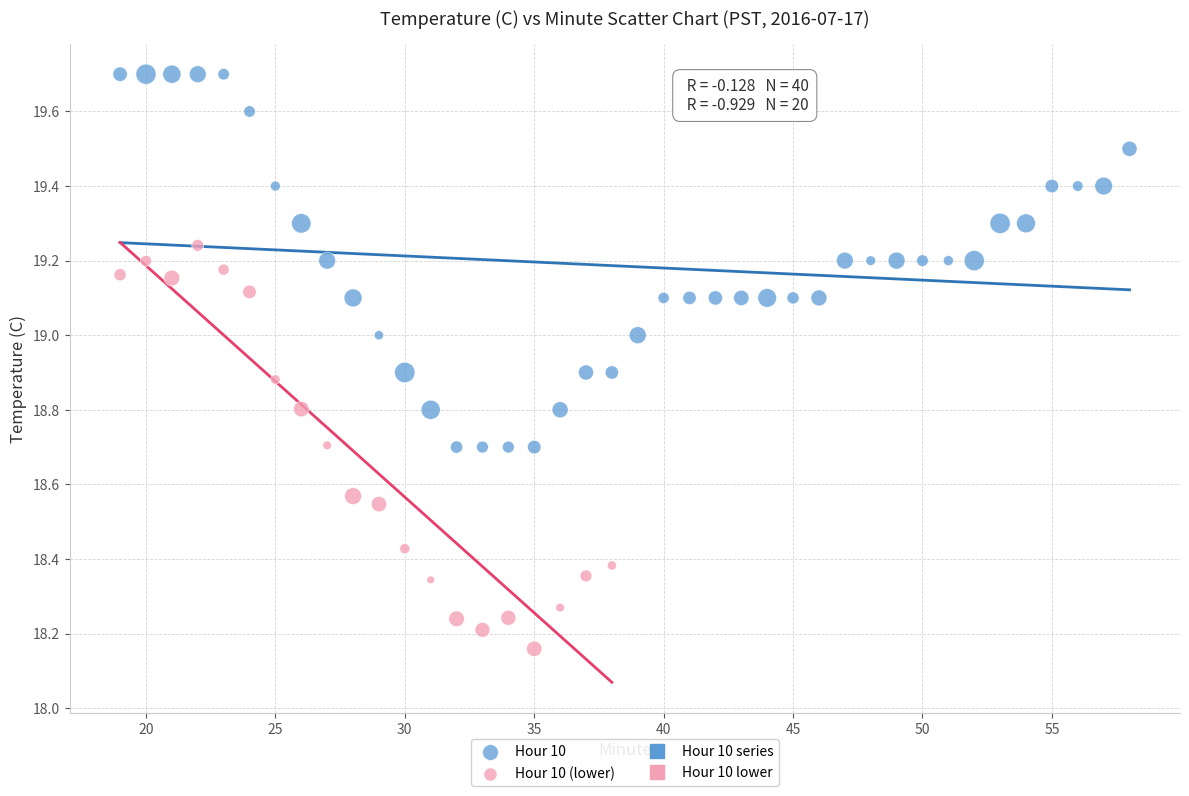

Which series reaches the maximum Y coordinate?

Hour 10